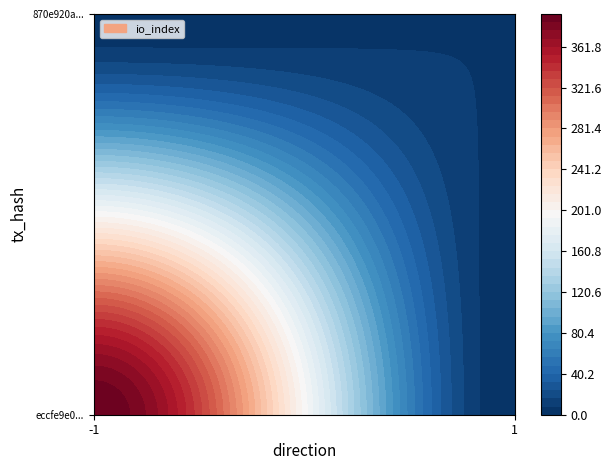

Reading right to left, transcribe all the data shown in this chart.

eccfe9e0cec7d93228229b4670250010b4b7fa9: io_index=394	direction=-1
870e920a7bcc301075956f4c6fec1ac03589618: io_index=8	direction=1